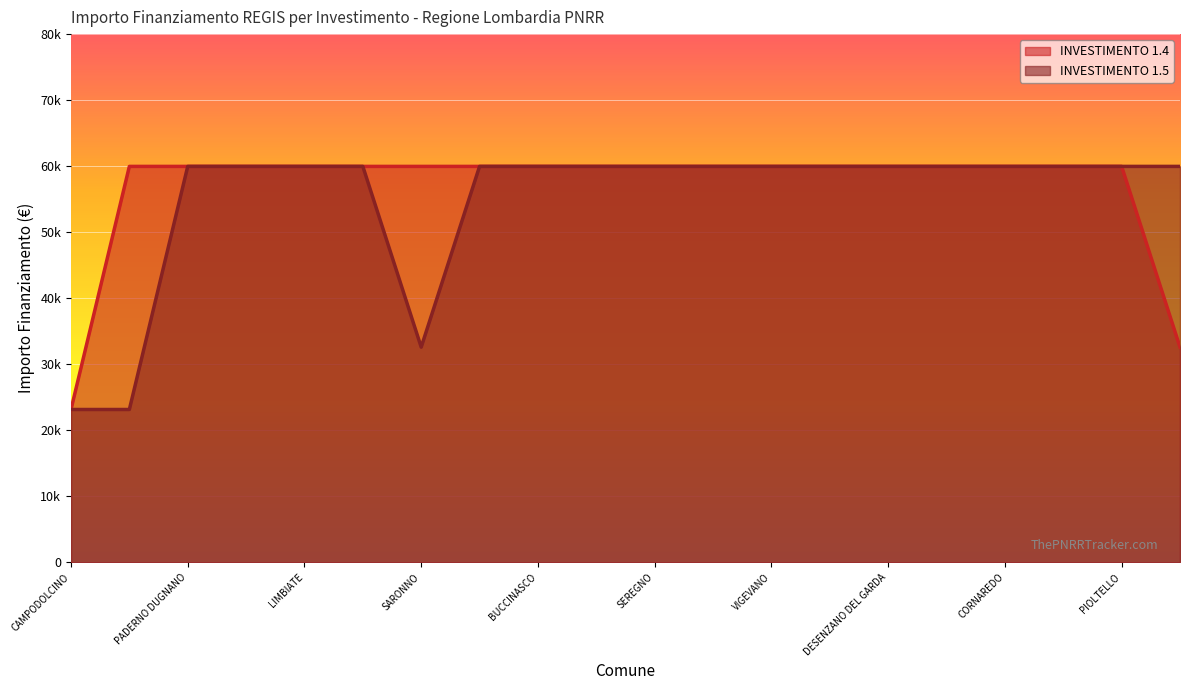

What is the sum of the INVESTIMENTO 1.4 values at GALBIATE and PAVIA?

92555